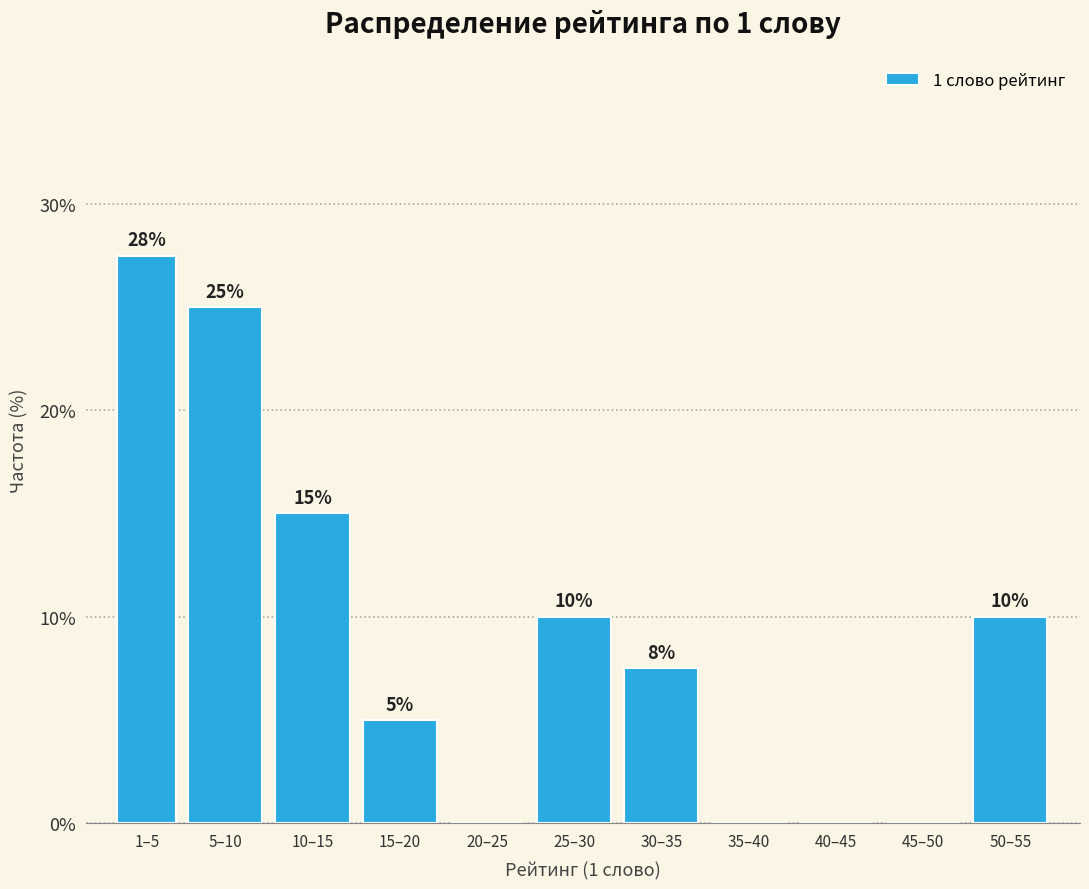

Which category has the highest value across all series?

1–5